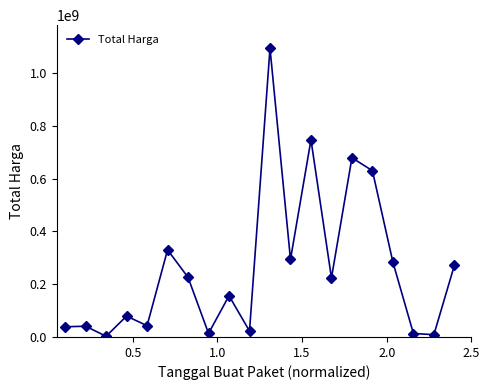

What is the difference between the second highest and second lowest values?

738173750